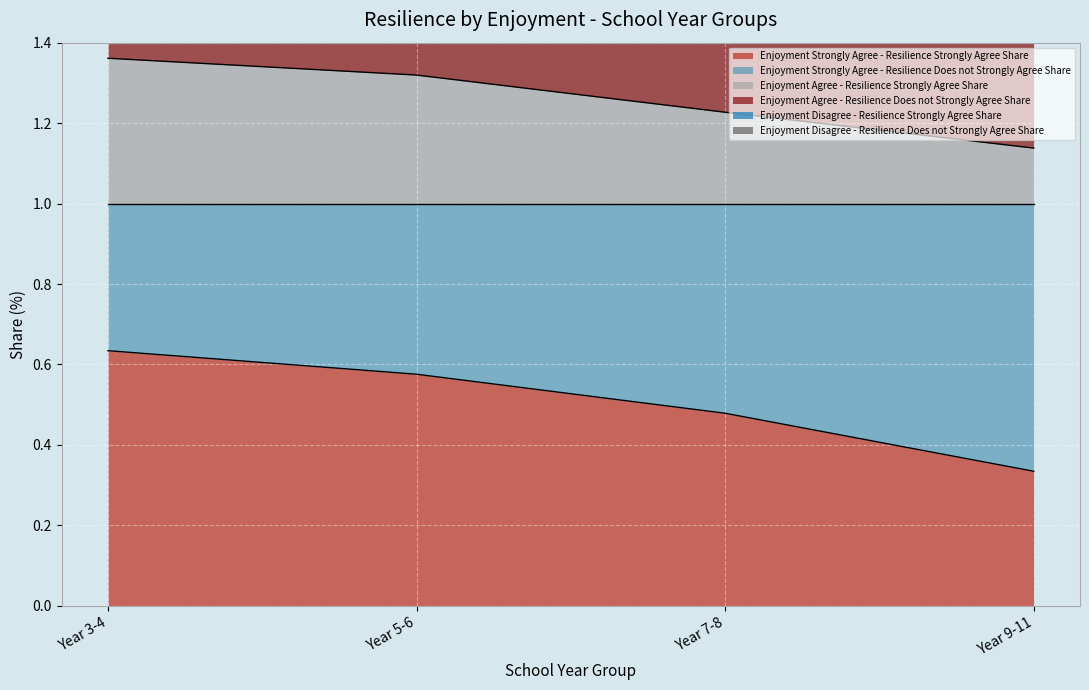

Which series changed the most between Year 3-4 and Year 5-6?

Enjoyment Strongly Agree - Resilience Strongly Agree Share